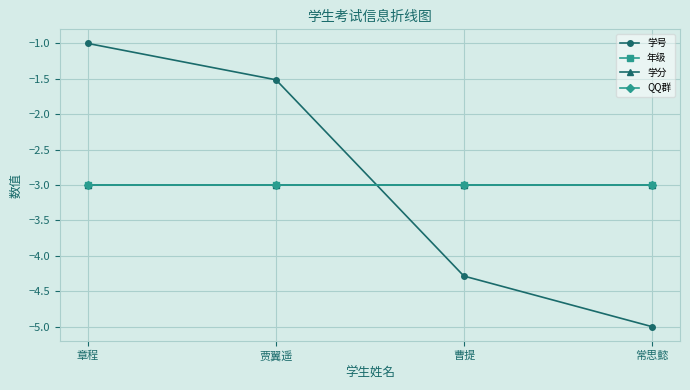

True or false: QQ群 and 学号 intersect in this chart.

True